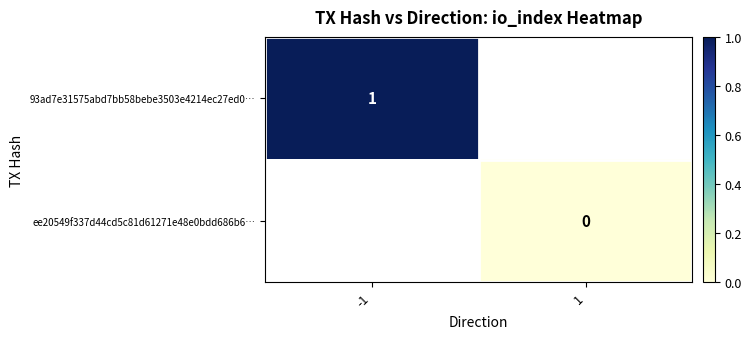

Count the number of data series in this chart.

2